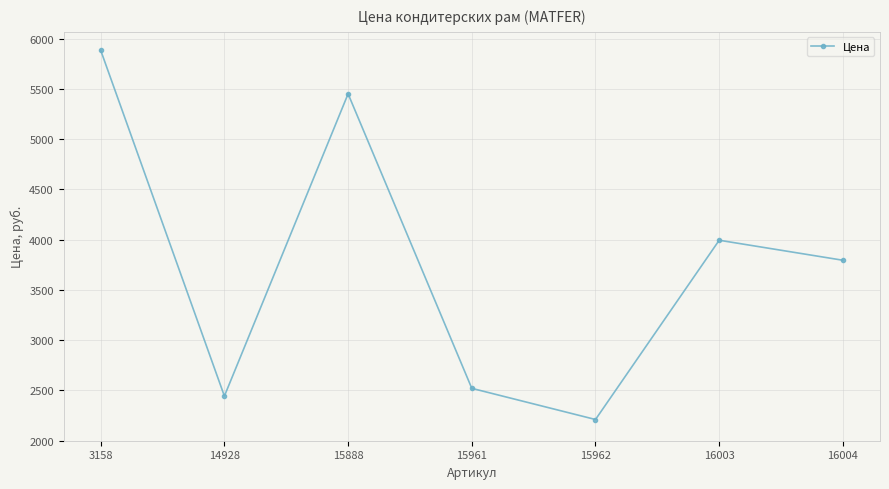

What is the difference between the values at 16004 and 15962?

1584